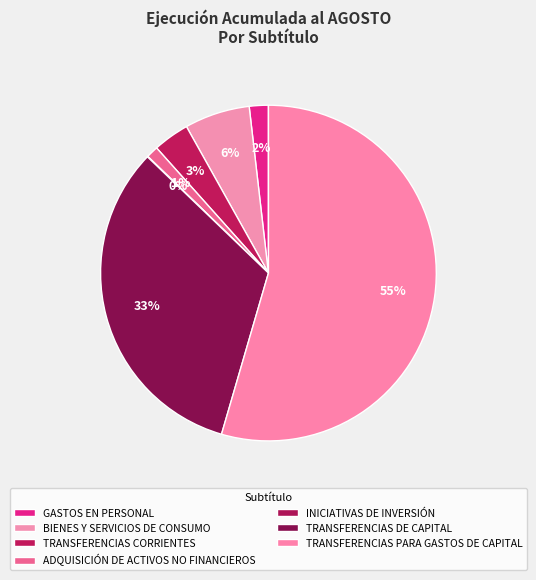

Count the number of slices in the pie.

7